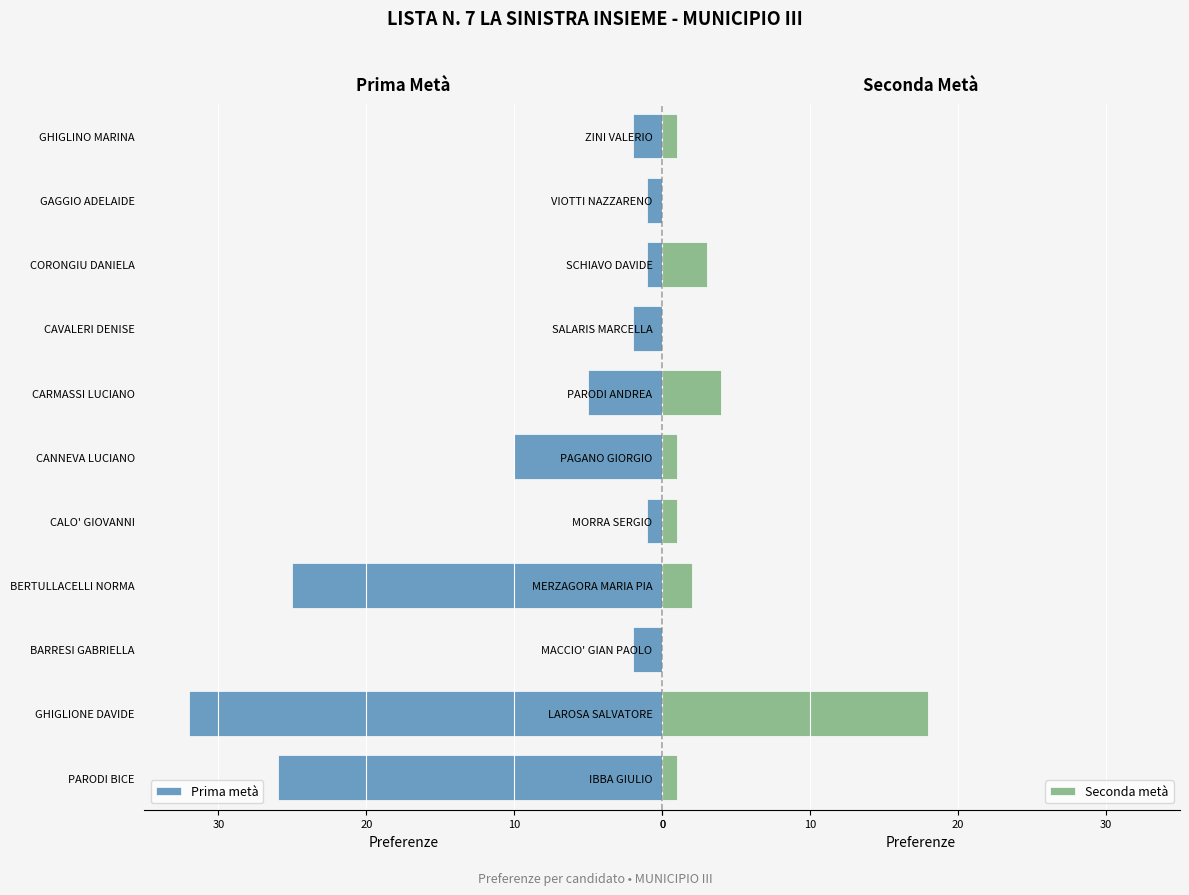

What is the highest value of the Seconda metà series?

18